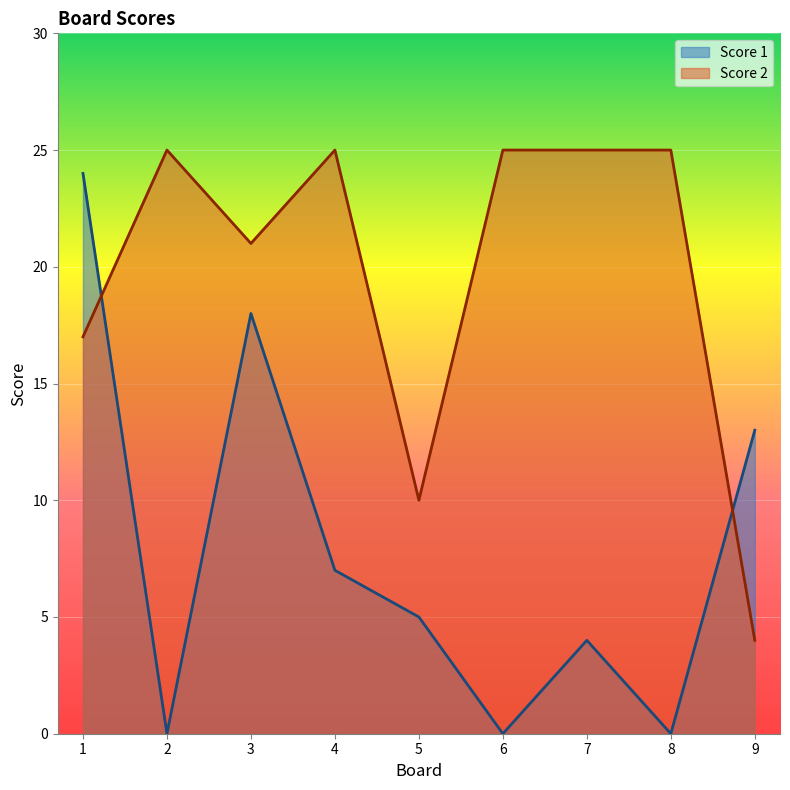

At which category does the chart reach its minimum across all series?

2